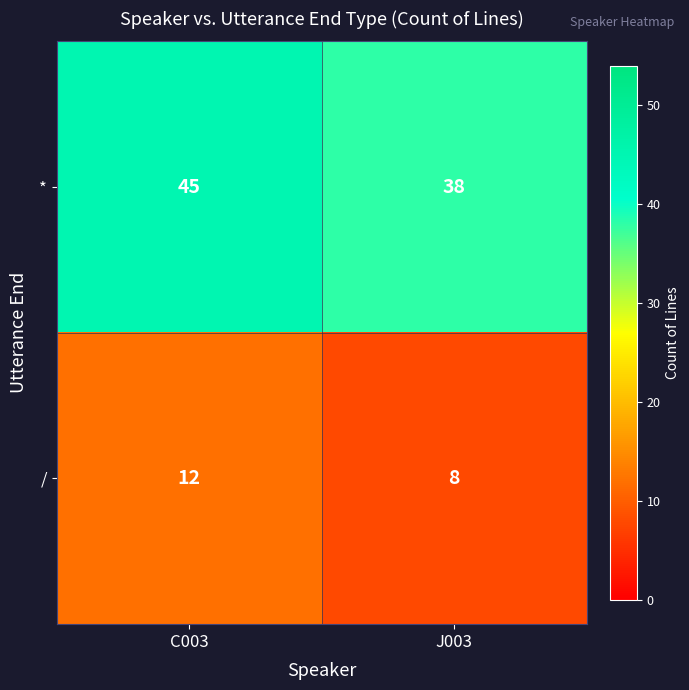

How many distinct data groups are displayed?

2